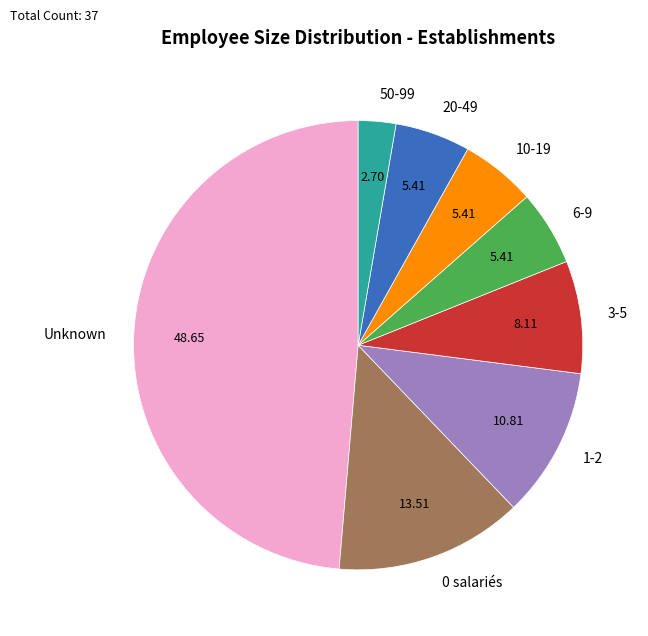

Does 0 salariés account for over 50% of the chart?

No